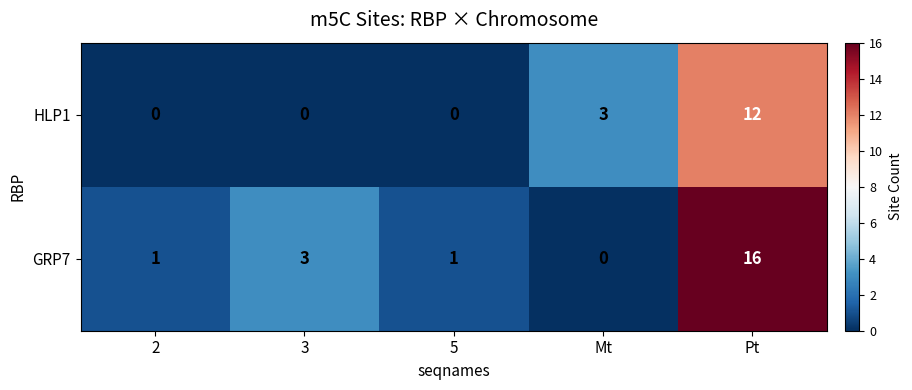

Reading left to right, transcribe all the data shown in this chart.

HLP1: 0	0	0	3	12
GRP7: 1	3	1	0	16